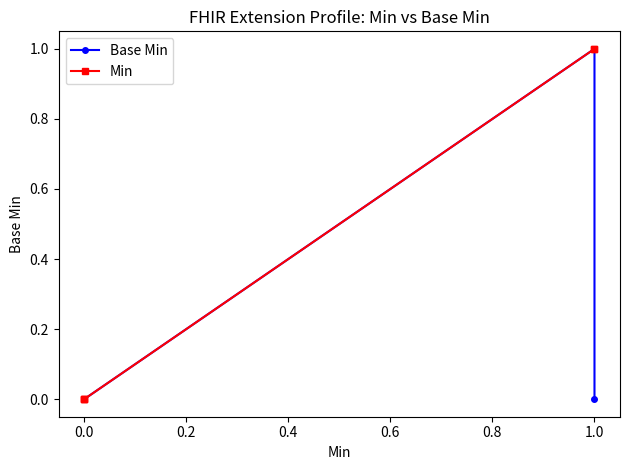

What is the difference between the maximum and minimum values in the Base Min series?

1